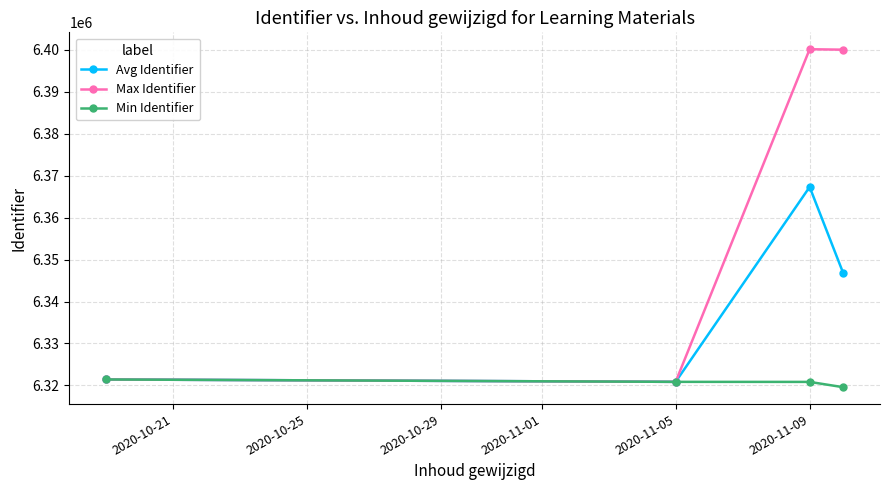

What is the value of the Max Identifier point at the 3rd from the left?

6400093.0